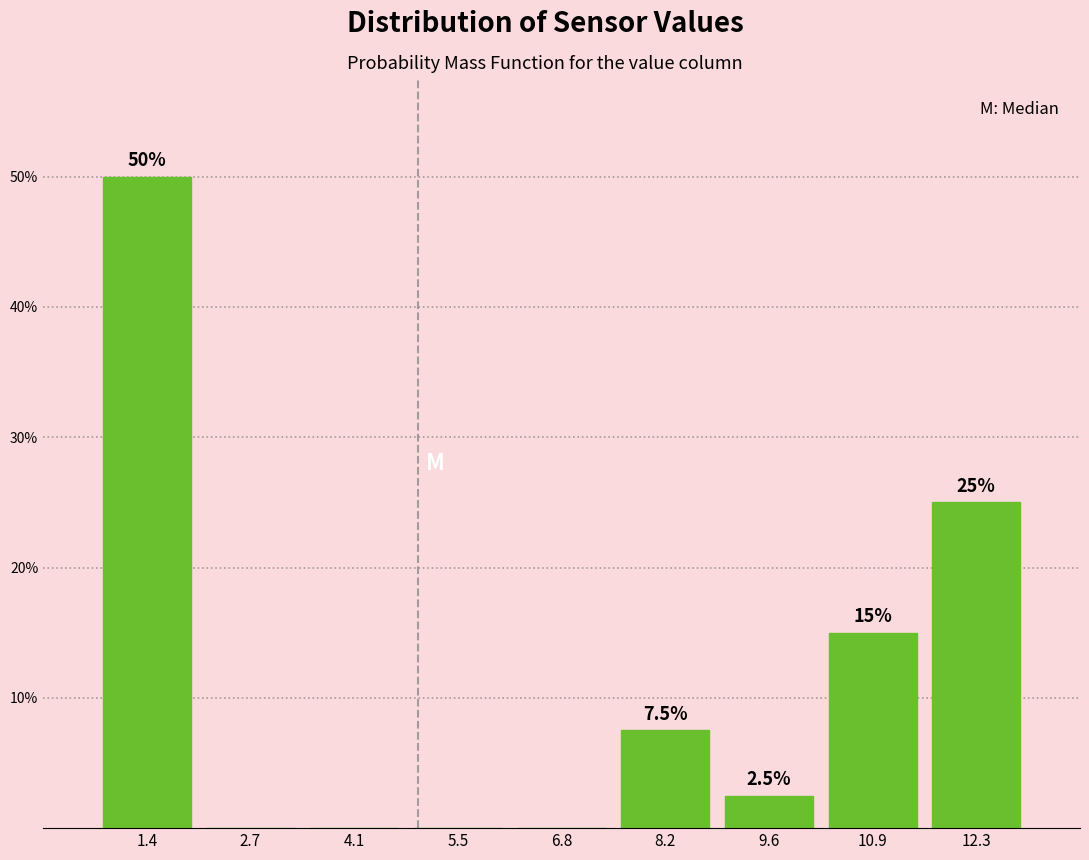

Which range on the x-axis has the tallest bar?

0.8 to 2.0